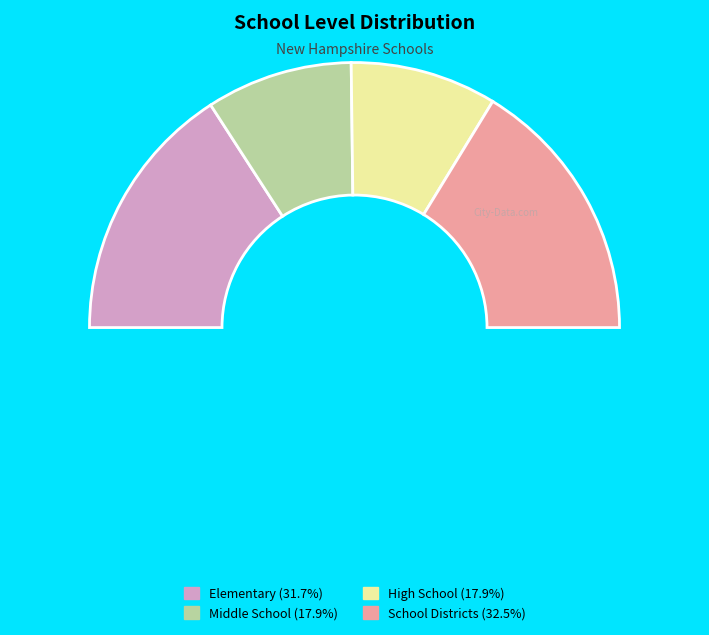

Count the number of slices in the pie.

4